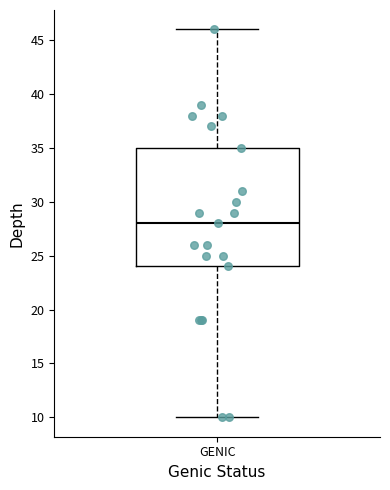

Transcribe this box plot: give where the median line is, the range the box spans, and where the two whiskers end, as read against the y-axis. The values are not printed on the chart, so give them approximately, as read against the axis.

median 28, box 24 to 35, whiskers 10 to 46